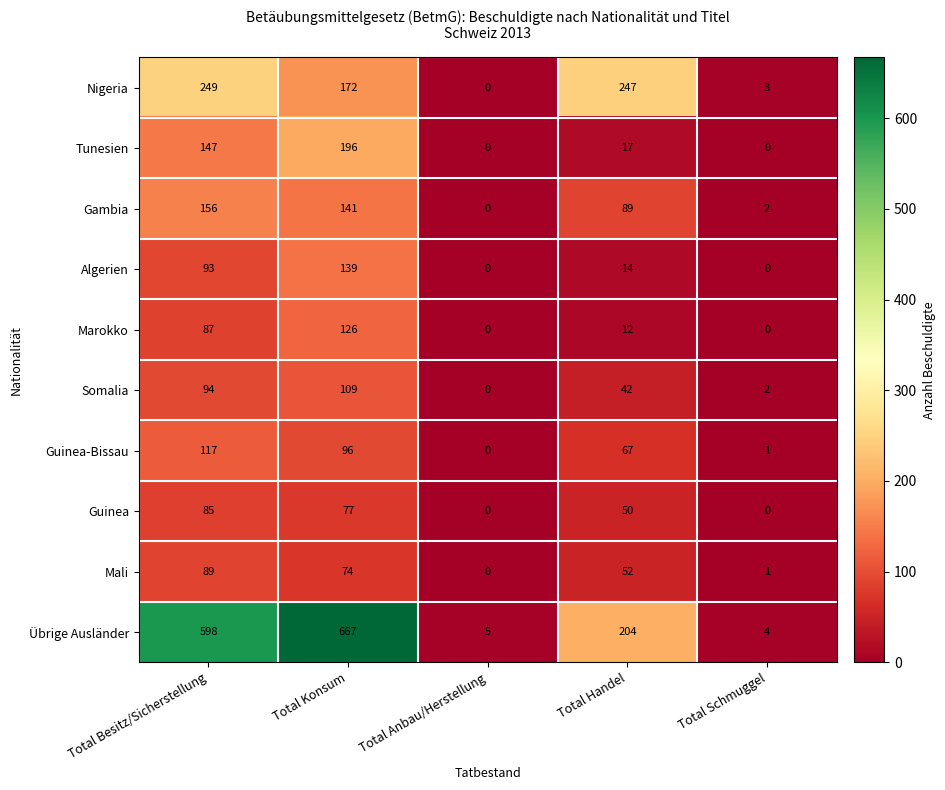

How many values in Somalia are above zero?

4